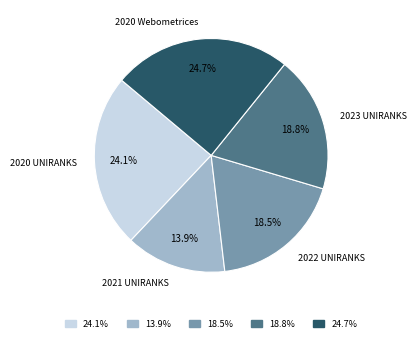

Is it true that 2020 Webometrices is 16% of the pie?

False